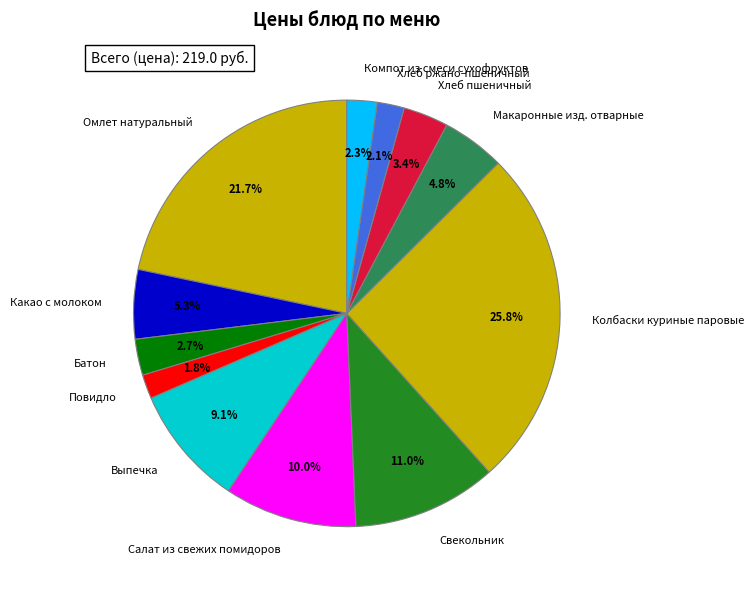

What is the total percentage of Хлеб пшеничный and Омлет натуральный?

25.1%